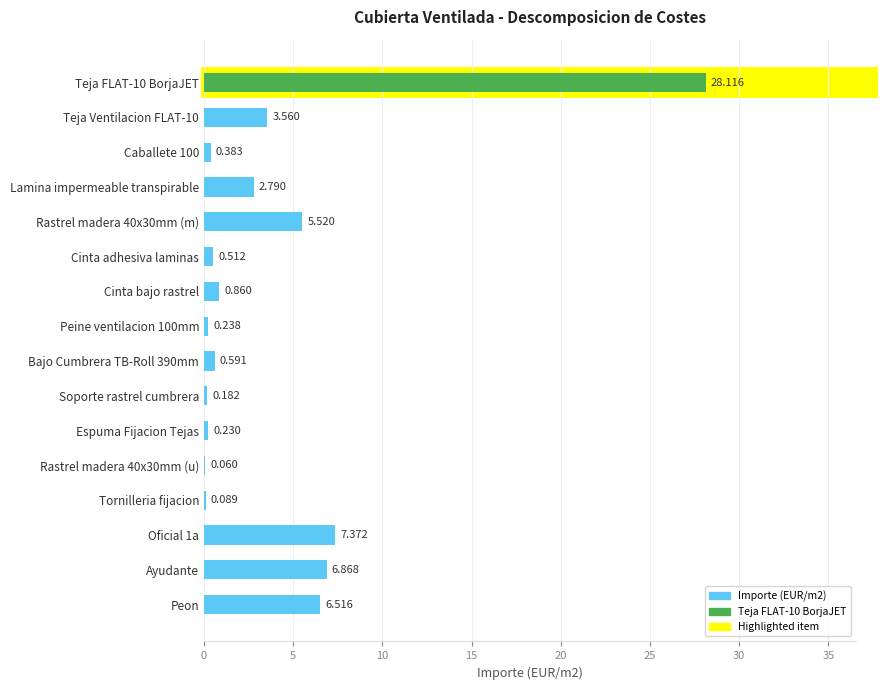

Are the bars horizontal?

Yes